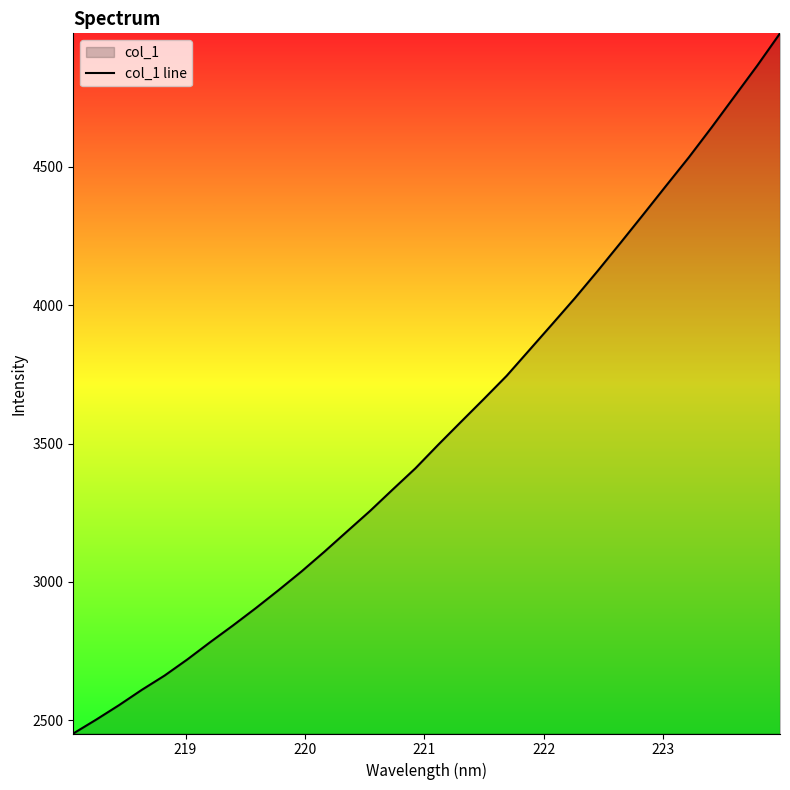

What is the smallest value displayed?

2452.1